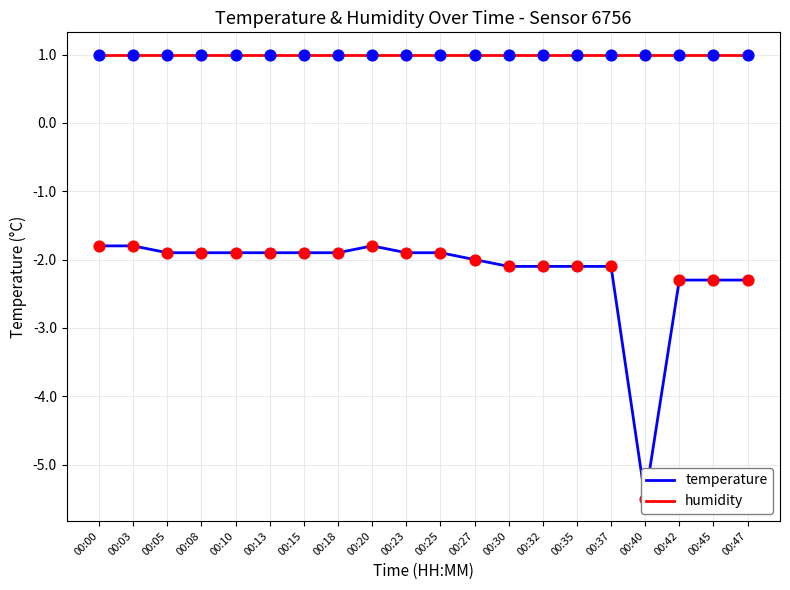

Which series has the largest total across all categories?

humidity